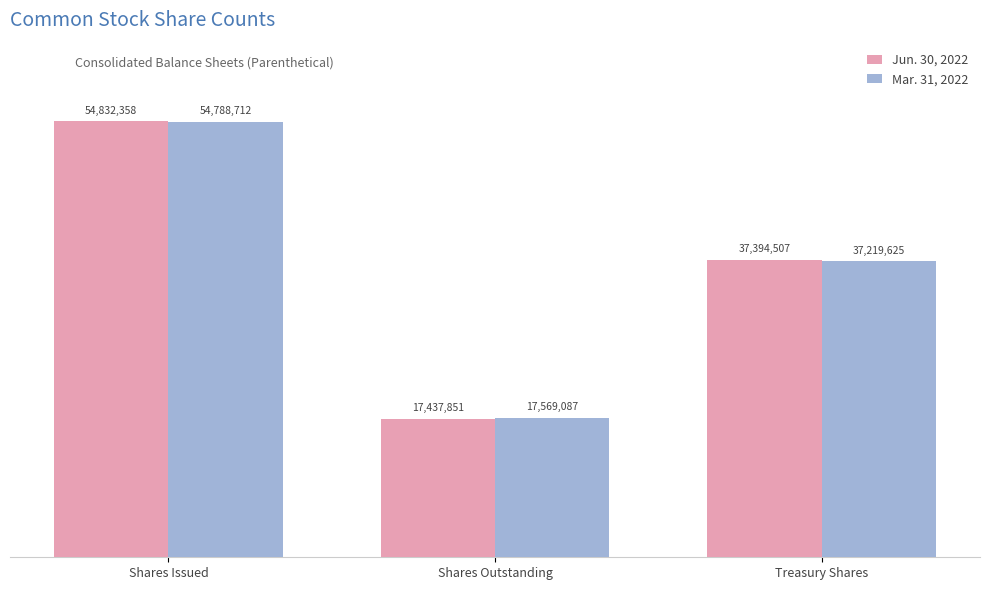

Is the value of Mar. 31, 2022 at Shares Issued greater than the value of Jun. 30, 2022 at Treasury Shares?

Yes